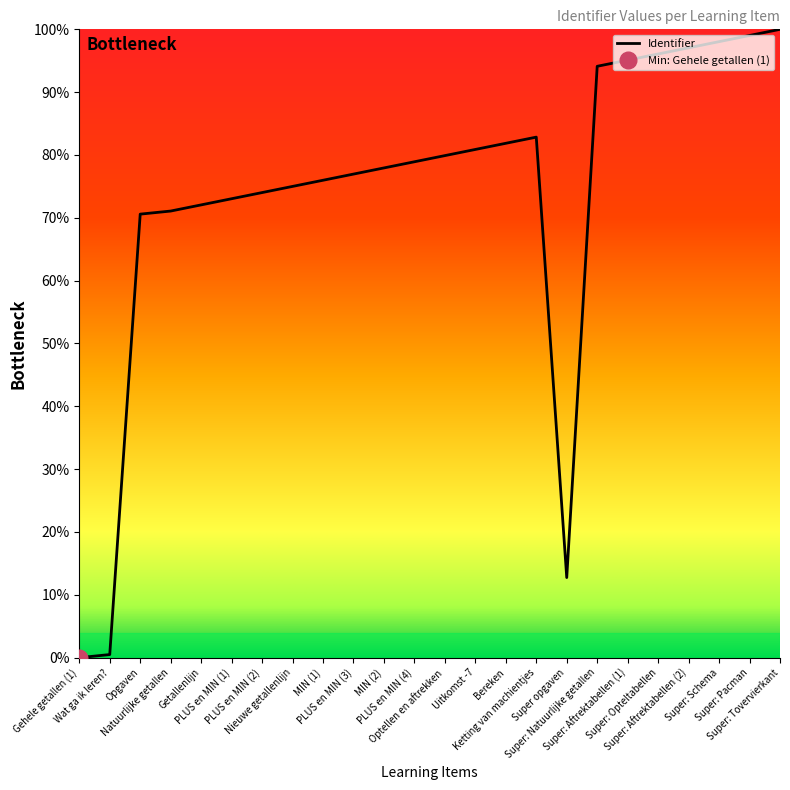

The value at Opgaven is 70.6. True or false?

True